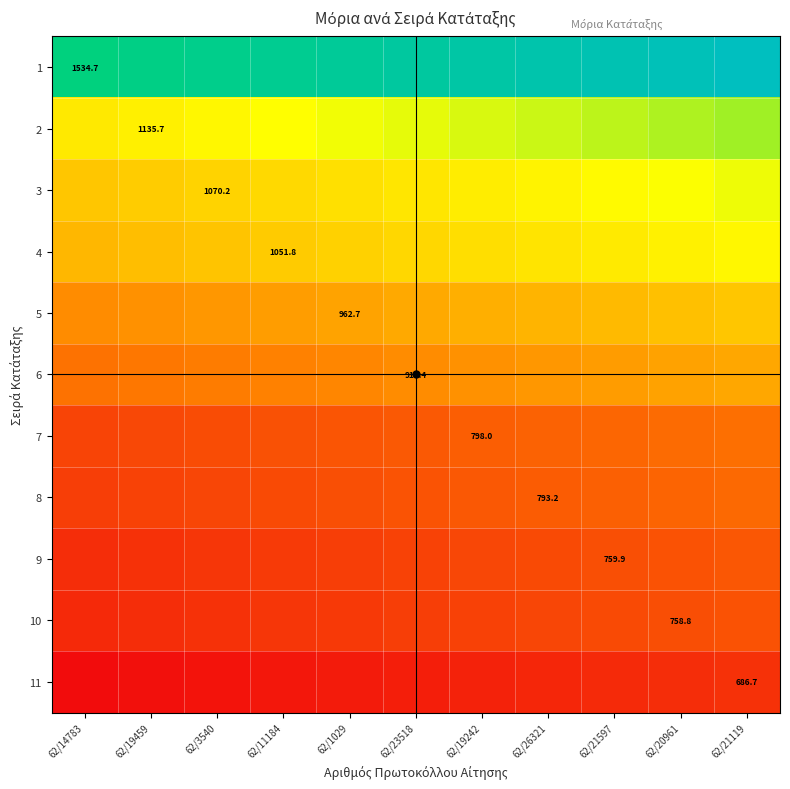

Count the number of categories in the chart.

11